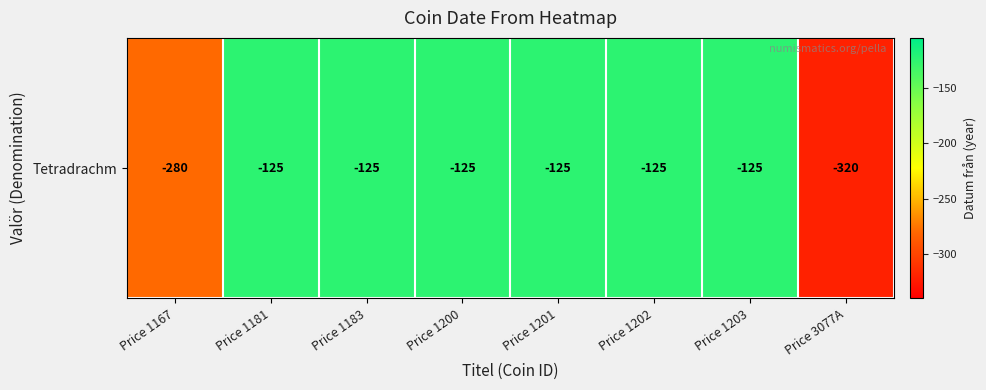

Which category has the lowest value across all series?

Price 3077A